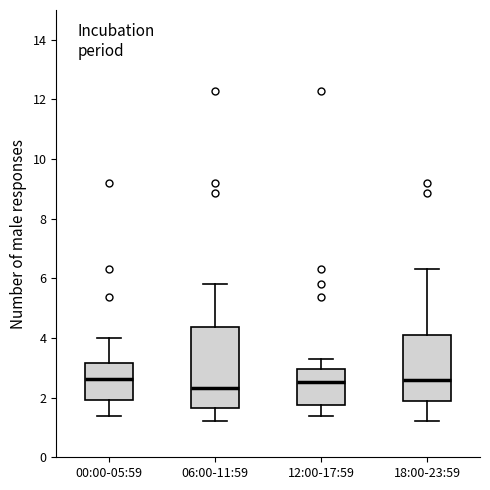

Which box is the tallest, from its lower edge to its upper edge?

06:00-11:59